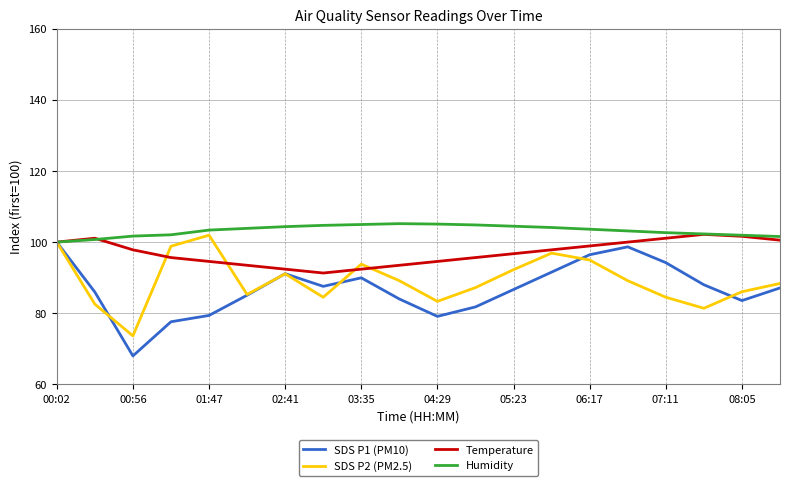

What is the minimum value for Temperature?

91.3